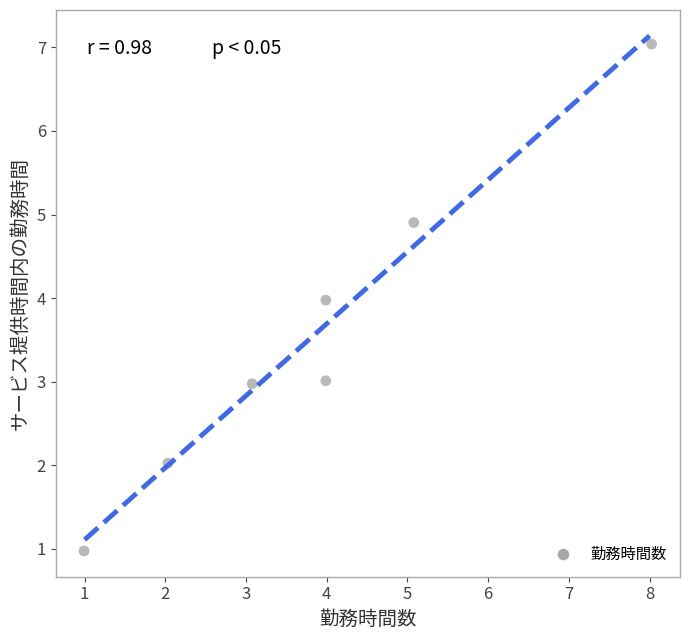

What is the range of Y values (max minus min)?

6.1